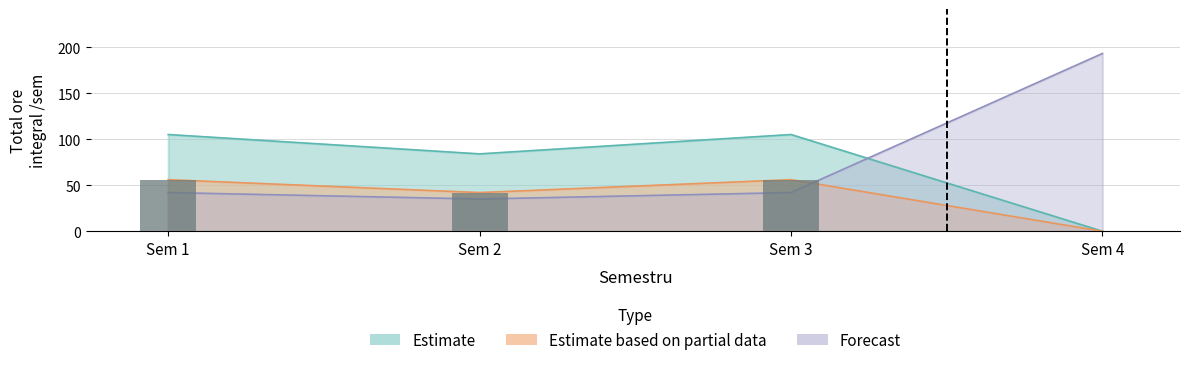

List the labels in order of Estimate value, smallest first.

Sem 4, Sem 2, Sem 1, Sem 3